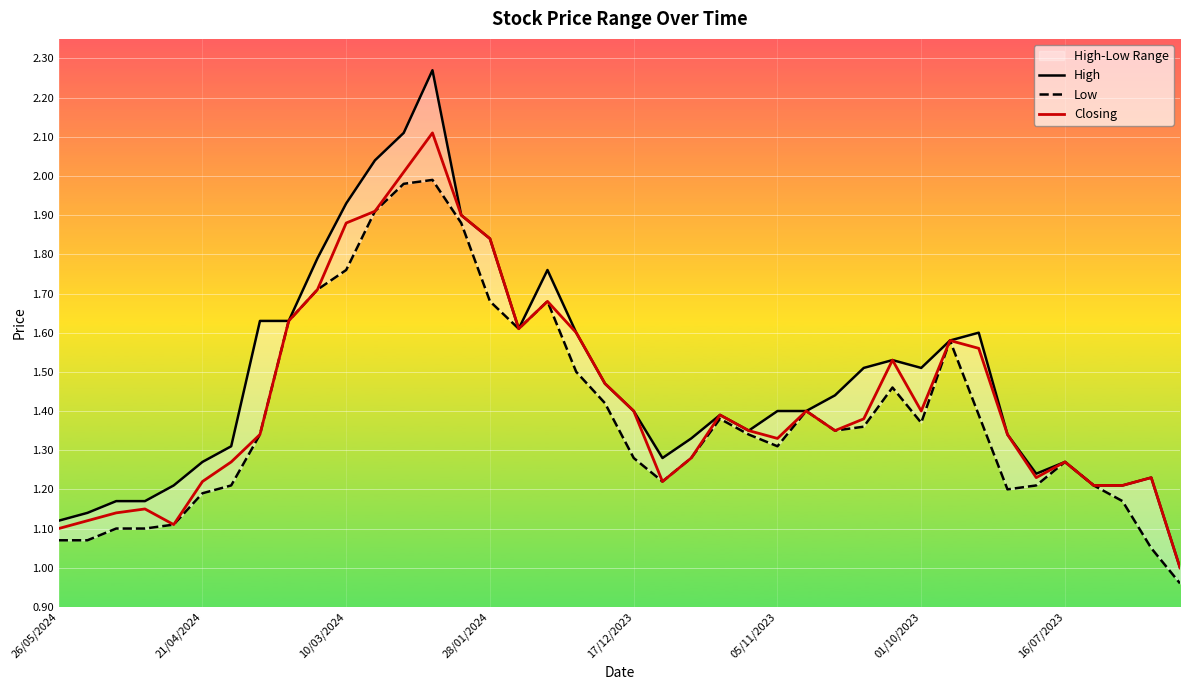

What is the total value across all series at 17/12/2023?

4.1